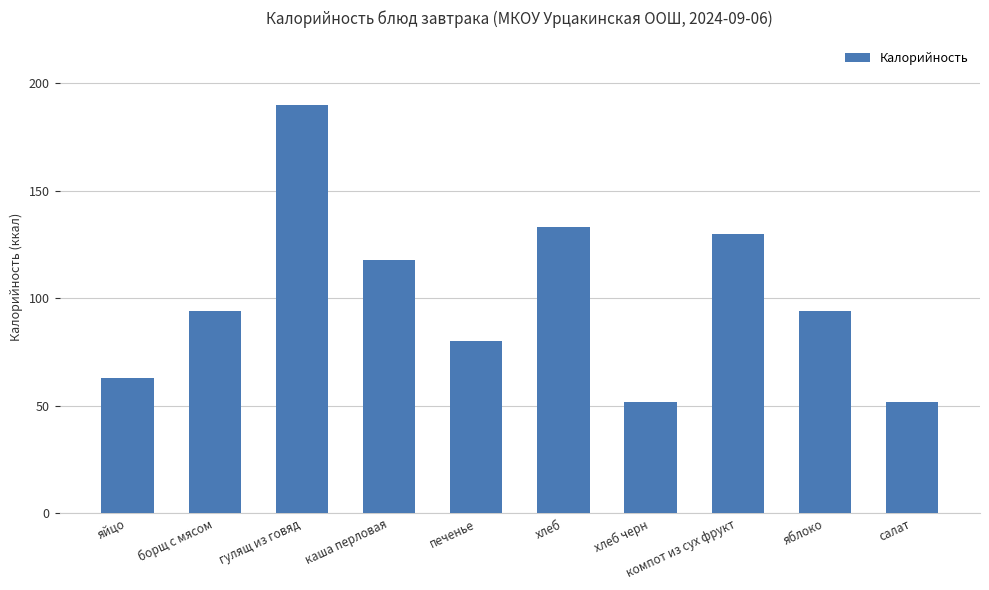

Reading left to right, what are all the values shown in this chart?

63	94	190	118	80	133	52	130	94	52